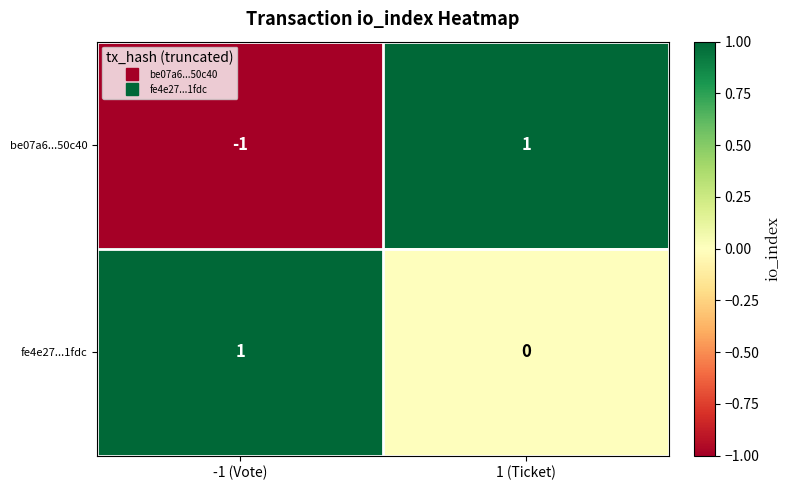

At which label does fe4e27...1fdc reach its minimum?

1 (Ticket)